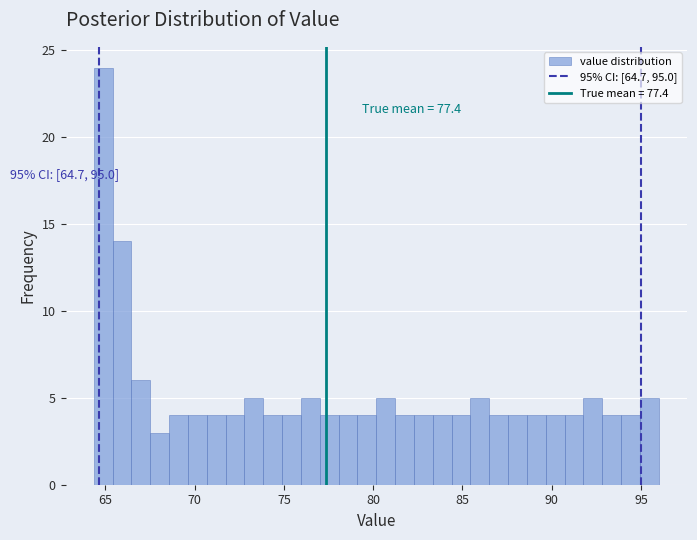

Around what value on the x-axis is the tallest bar? Give the approximate position of its centre, as read against the axis.

65.0